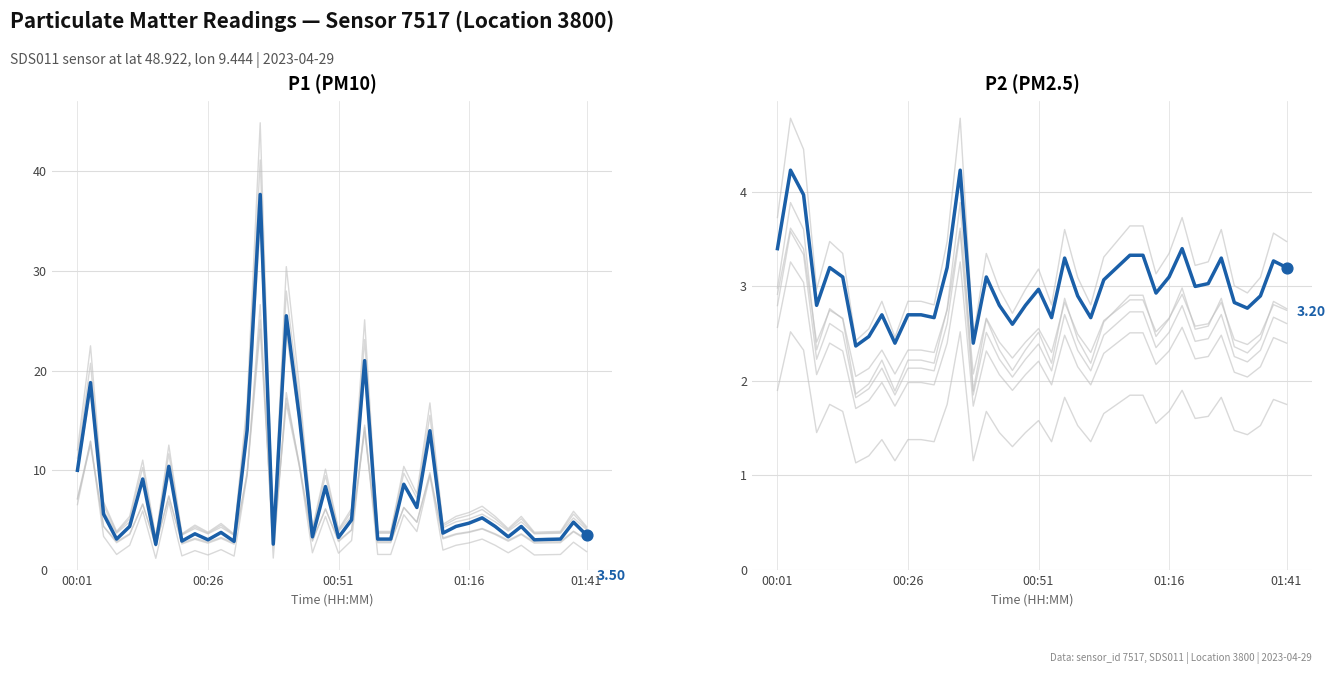

Which series has the widest spread of Y values?

P1 (PM10)